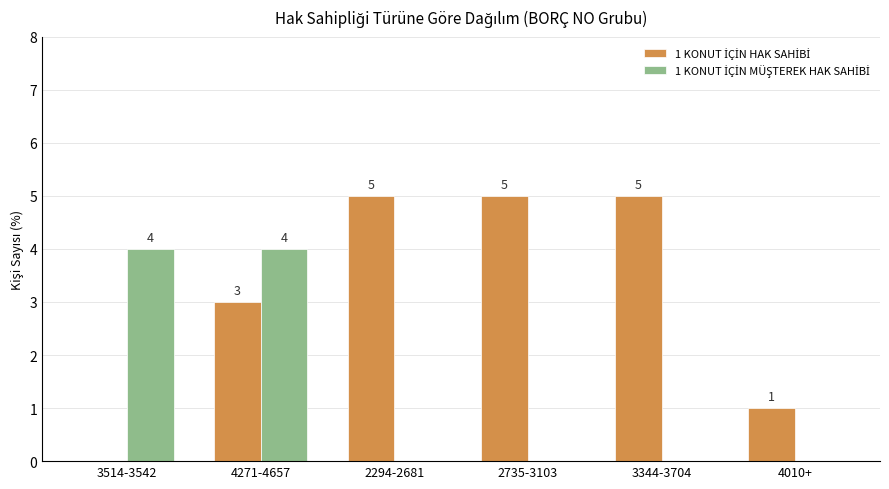

At which category is the sum across all series the highest?

4271-4657